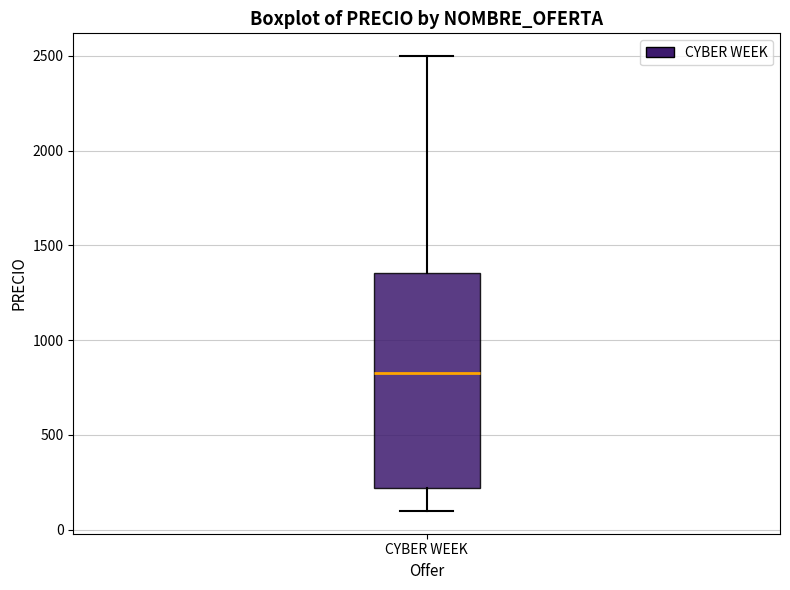

Transcribe this box plot: give where the median line is, the range the box spans, and where the two whiskers end, as read against the y-axis. The values are not printed on the chart, so give them approximately, as read against the axis.

median 800, box 200 to 1350, whiskers 100 to 2500